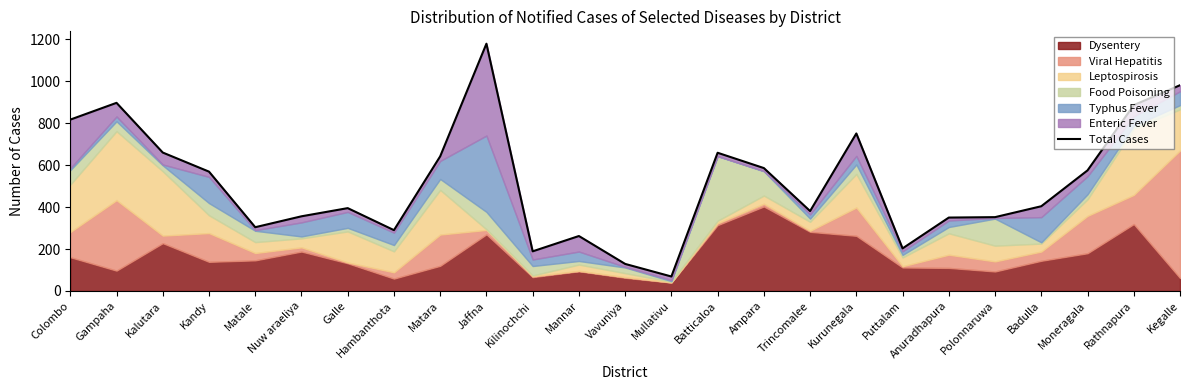

What is the smallest value displayed?

69